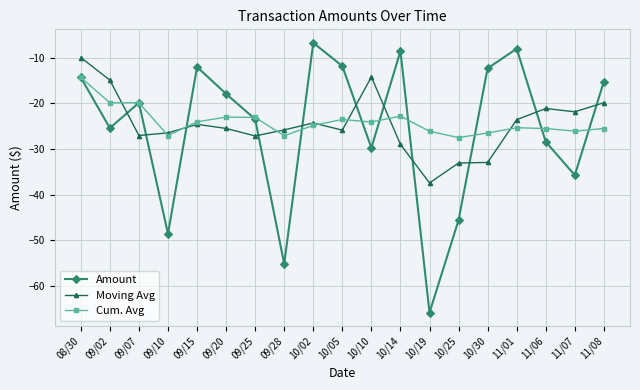

What is the sum of all Cum. Avg values?

-455.9